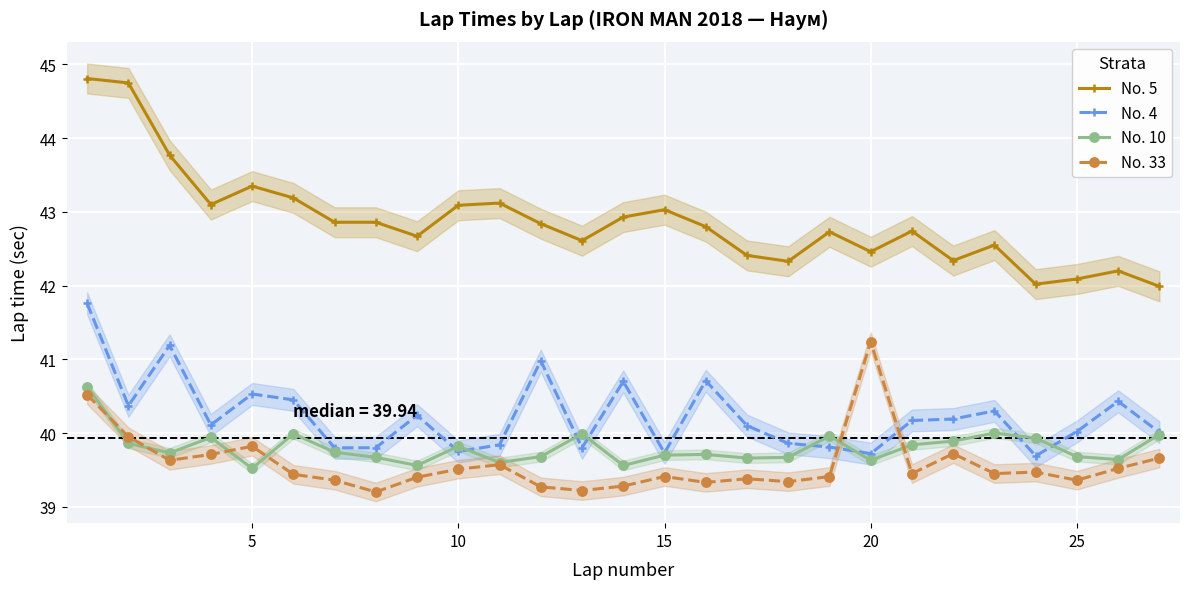

True or false: No. 5 and No. 4 cross at least once.

False